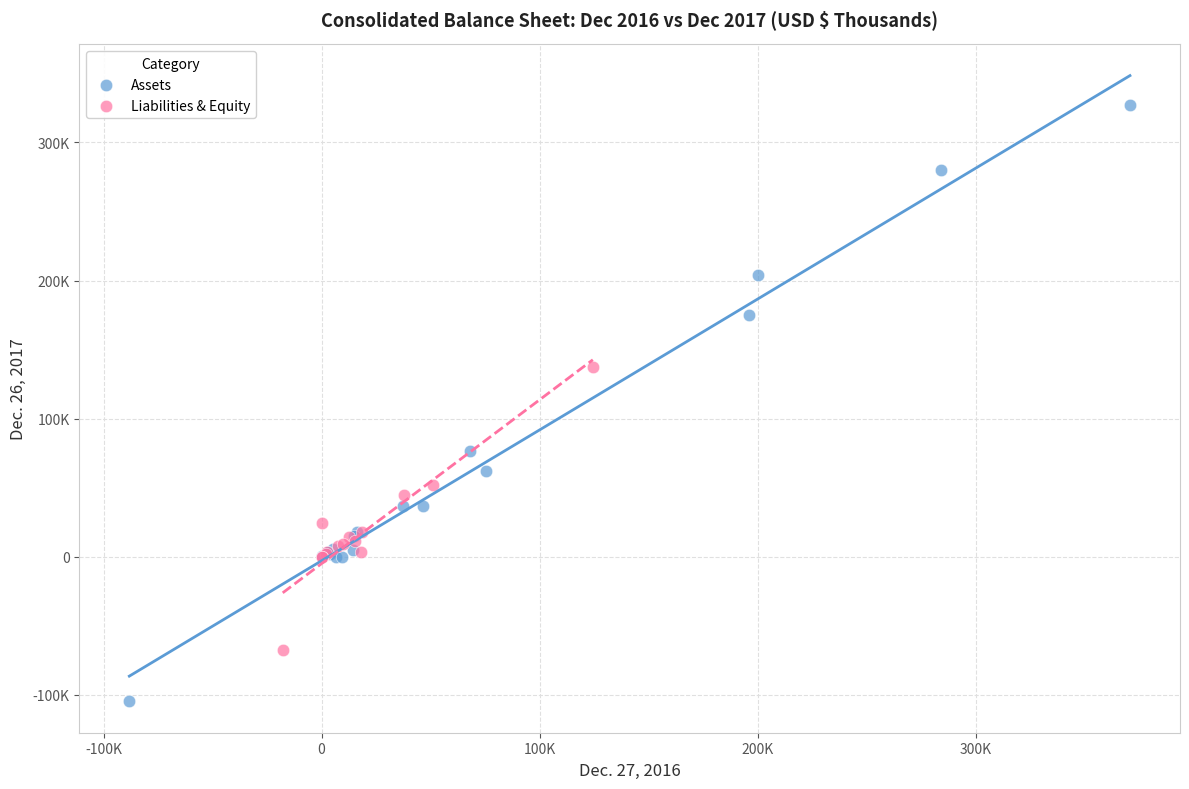

Which series contains the highest Y value?

Assets